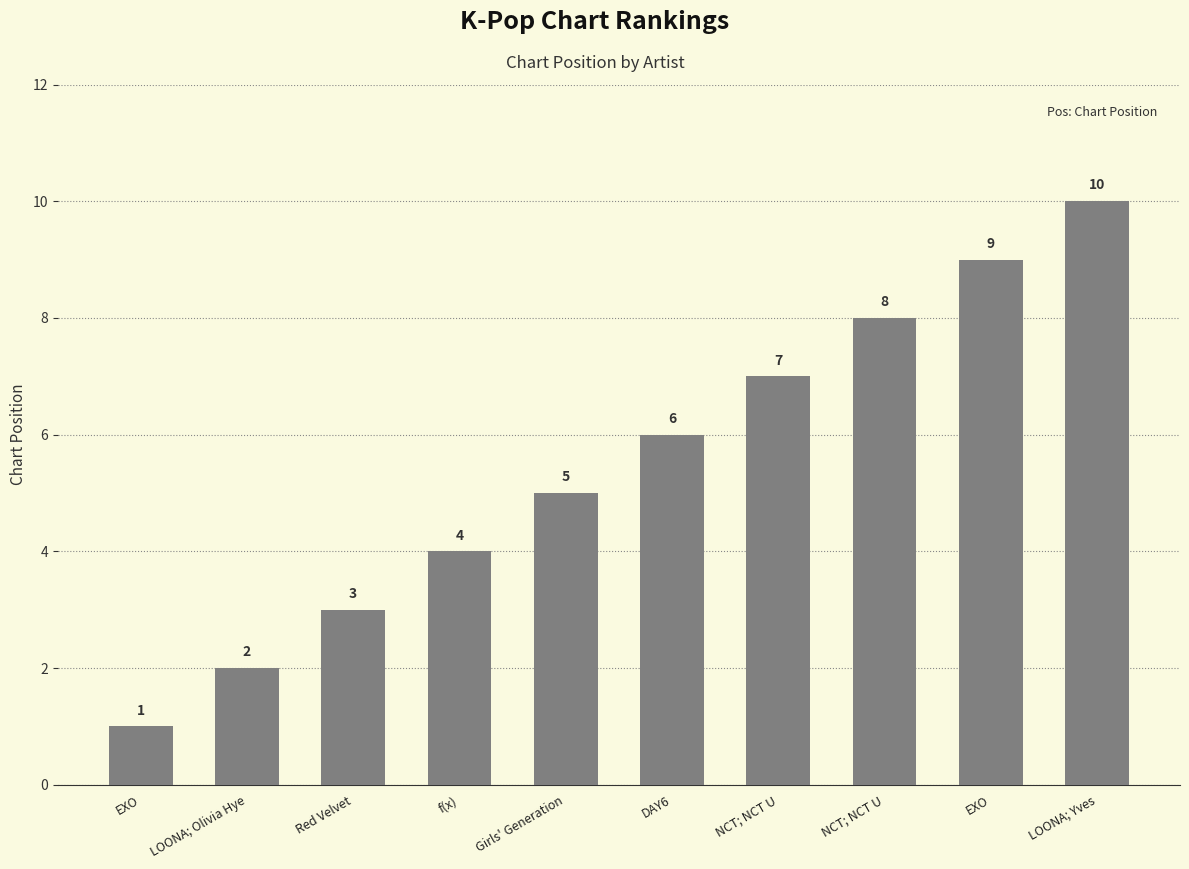

How many categories are shown in the chart?

10